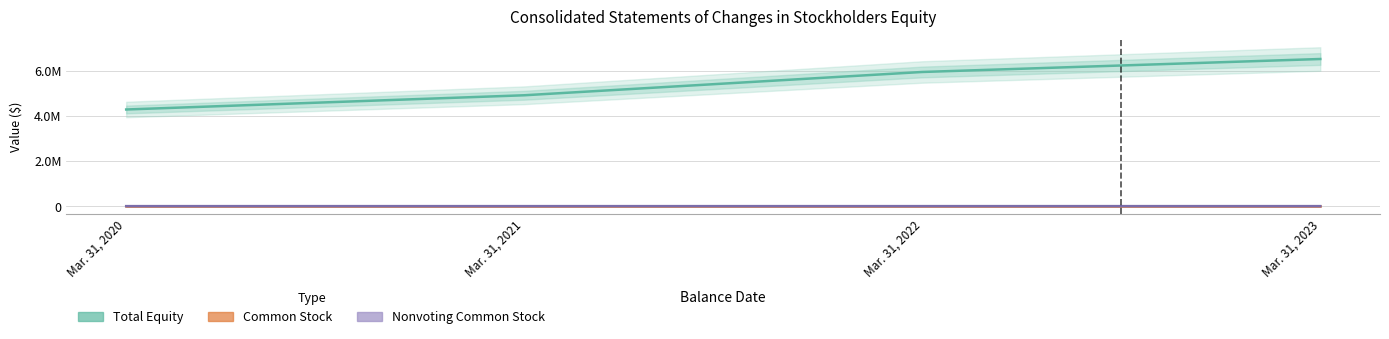

What is the value of the Common Stock point at the 3rd from the left?

10497